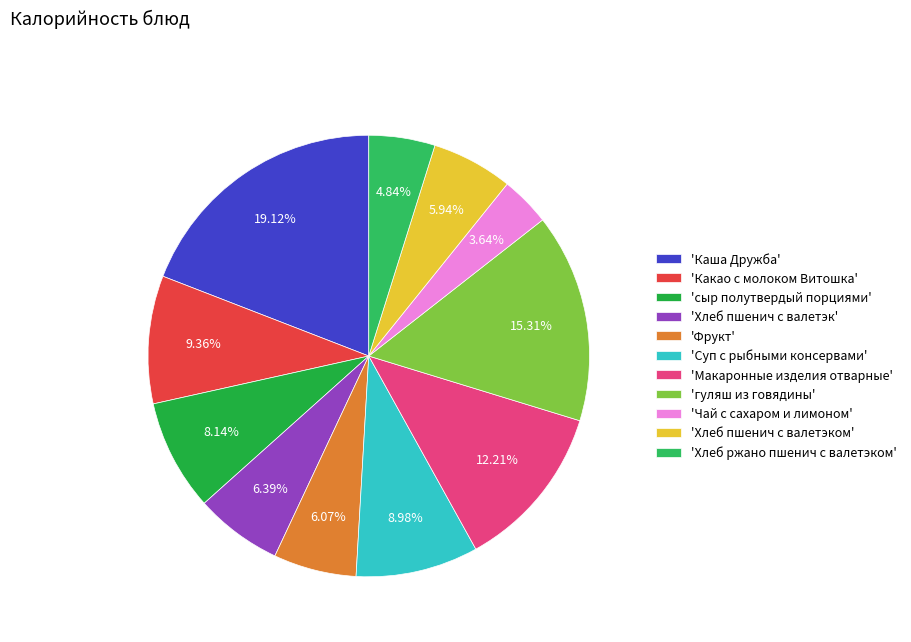

How many segments does this pie chart have?

11